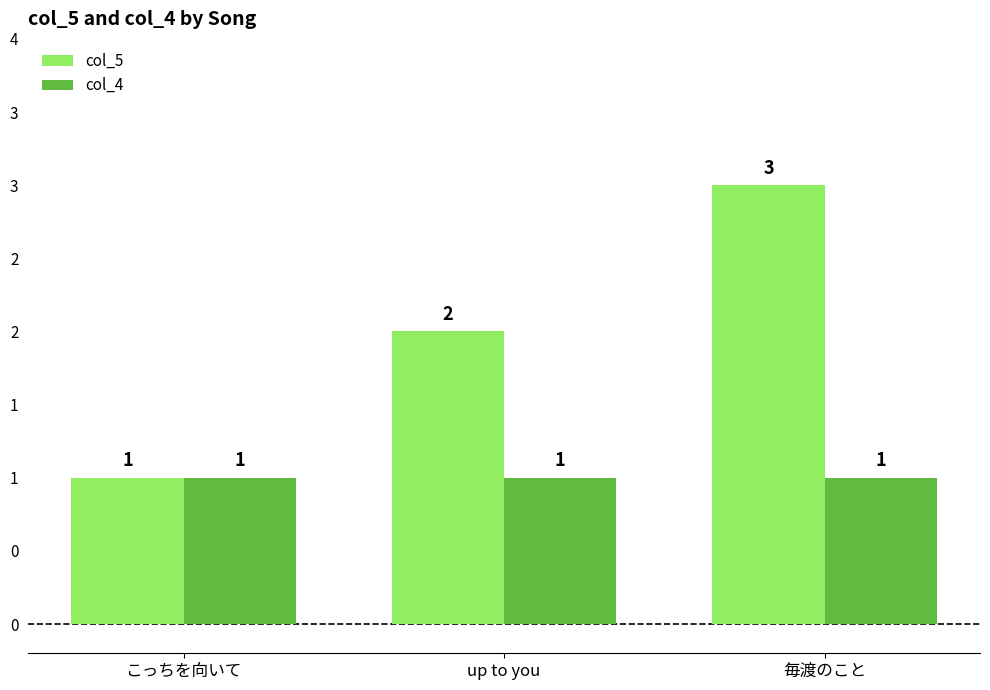

Which has a higher value, up to you or 毎渡のこと?

毎渡のこと